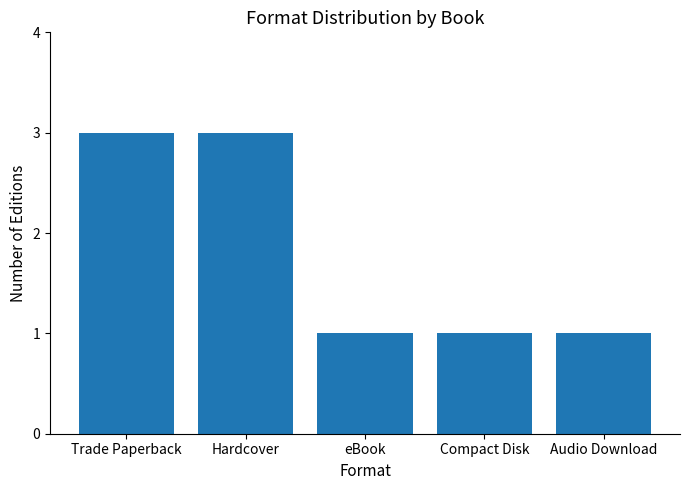

What is the maximum value shown in the chart?

3